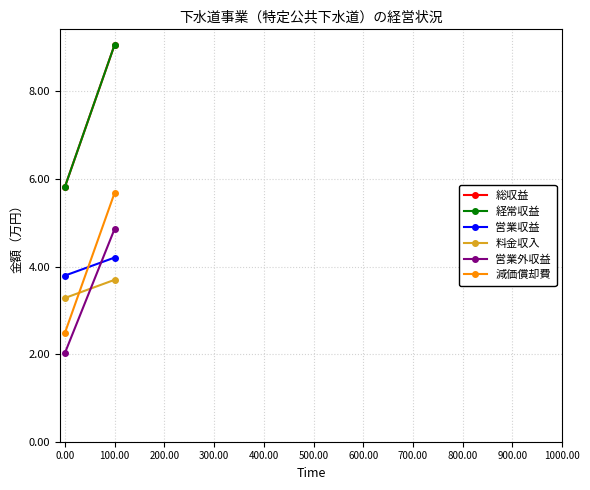

Reading left to right, extract all data points from this chart.

総収益: 58163	90634
経常収益: 58163	90634
営業収益: 37928	42043
料金収入: 32808	36963
営業外収益: 20235	48591
減価償却費: 24827	56823